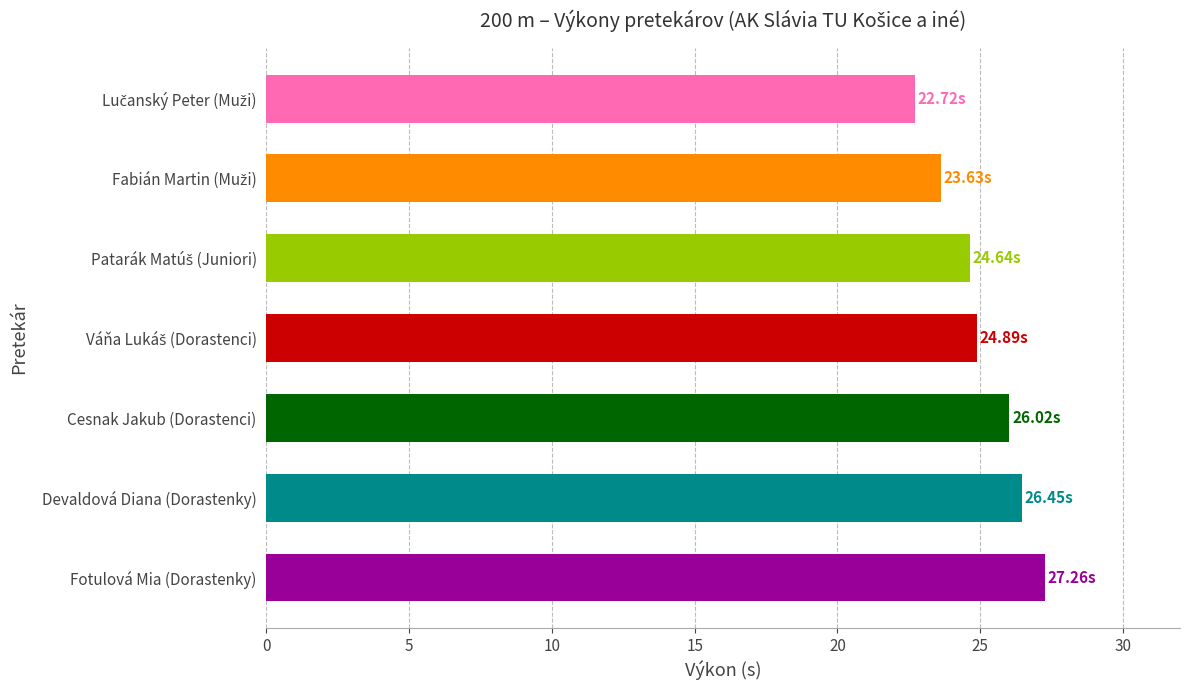

What is the sum of the values at Devaldová Diana (Dorastenky) and Fotulová Mia (Dorastenky)?

53.7